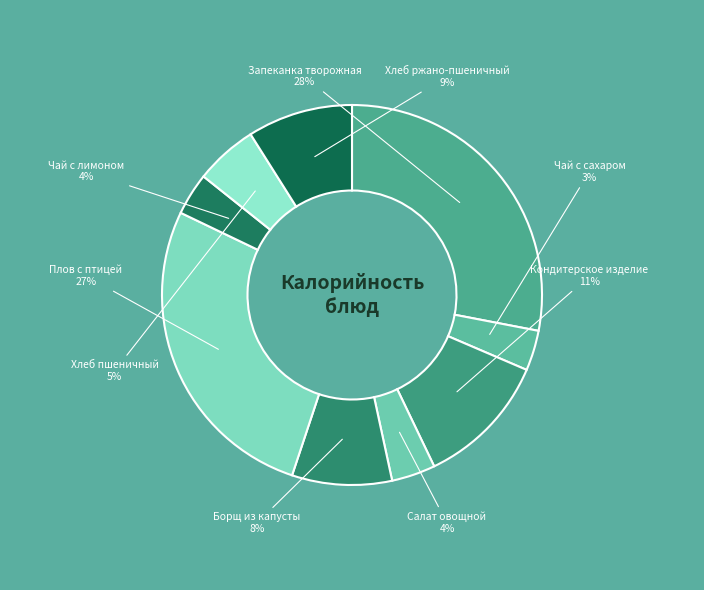

How many slices are in this pie chart?

9